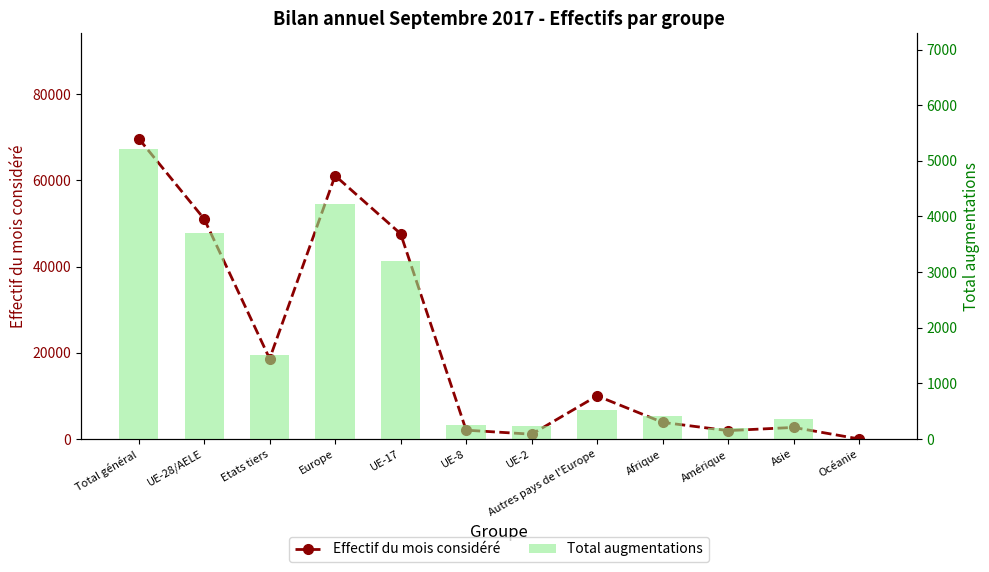

What is the label of the 11th bar from the left?

Asie